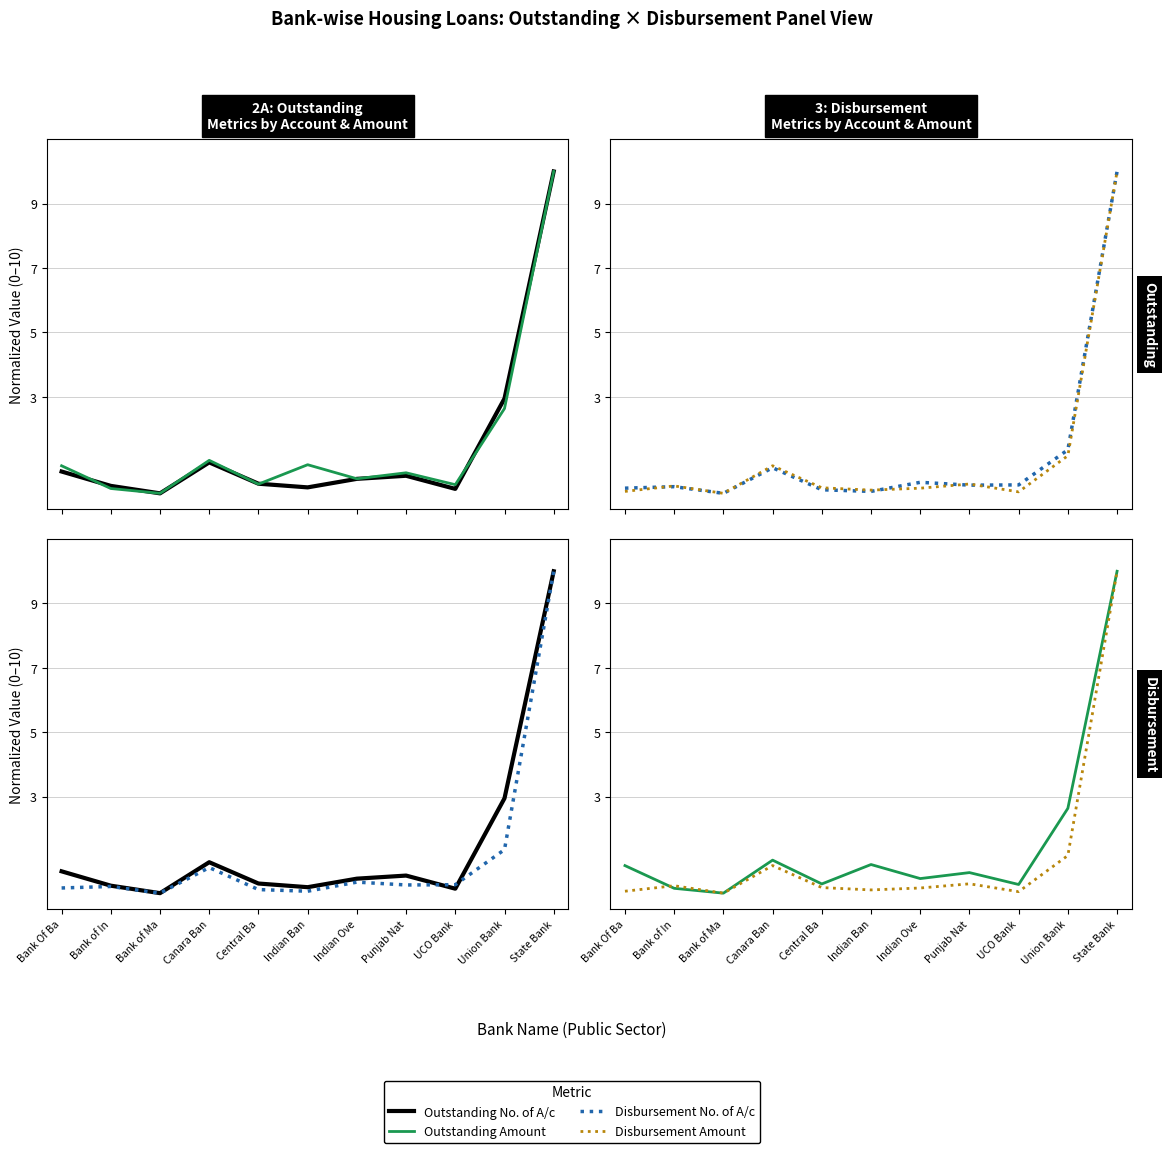

At which label does Disbursement No. of A/c reach its peak?

State Bank